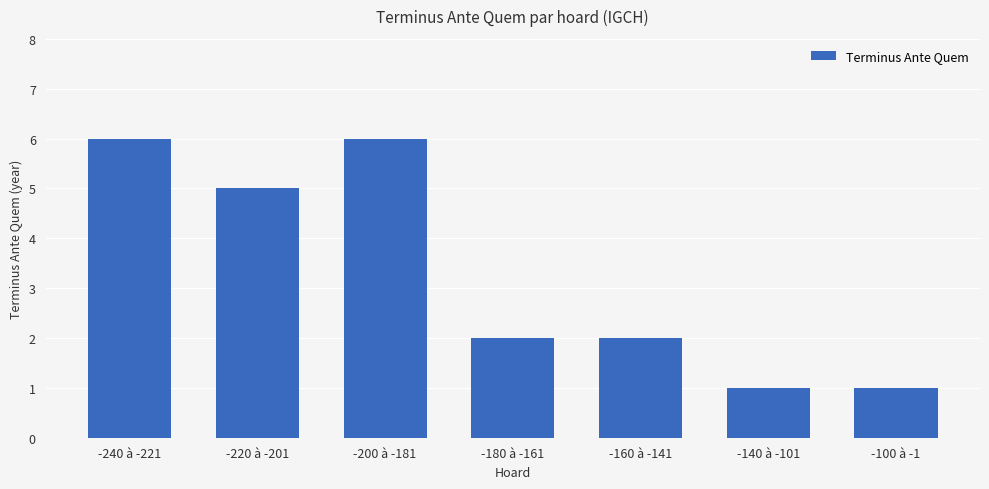

What is the difference between the second highest and second lowest values?

5